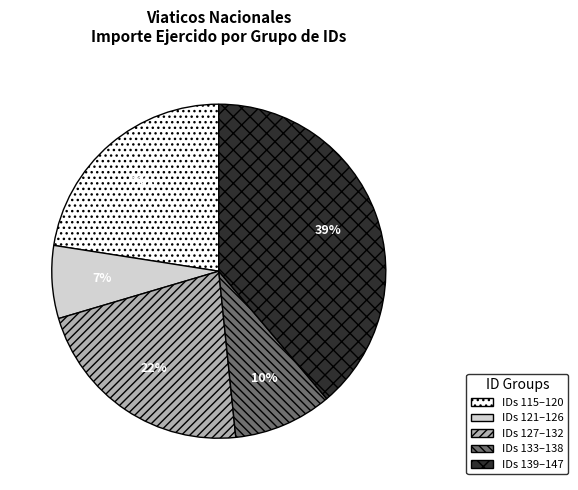

The IDs 121–126 slice represents 7% of the pie. True or false?

True